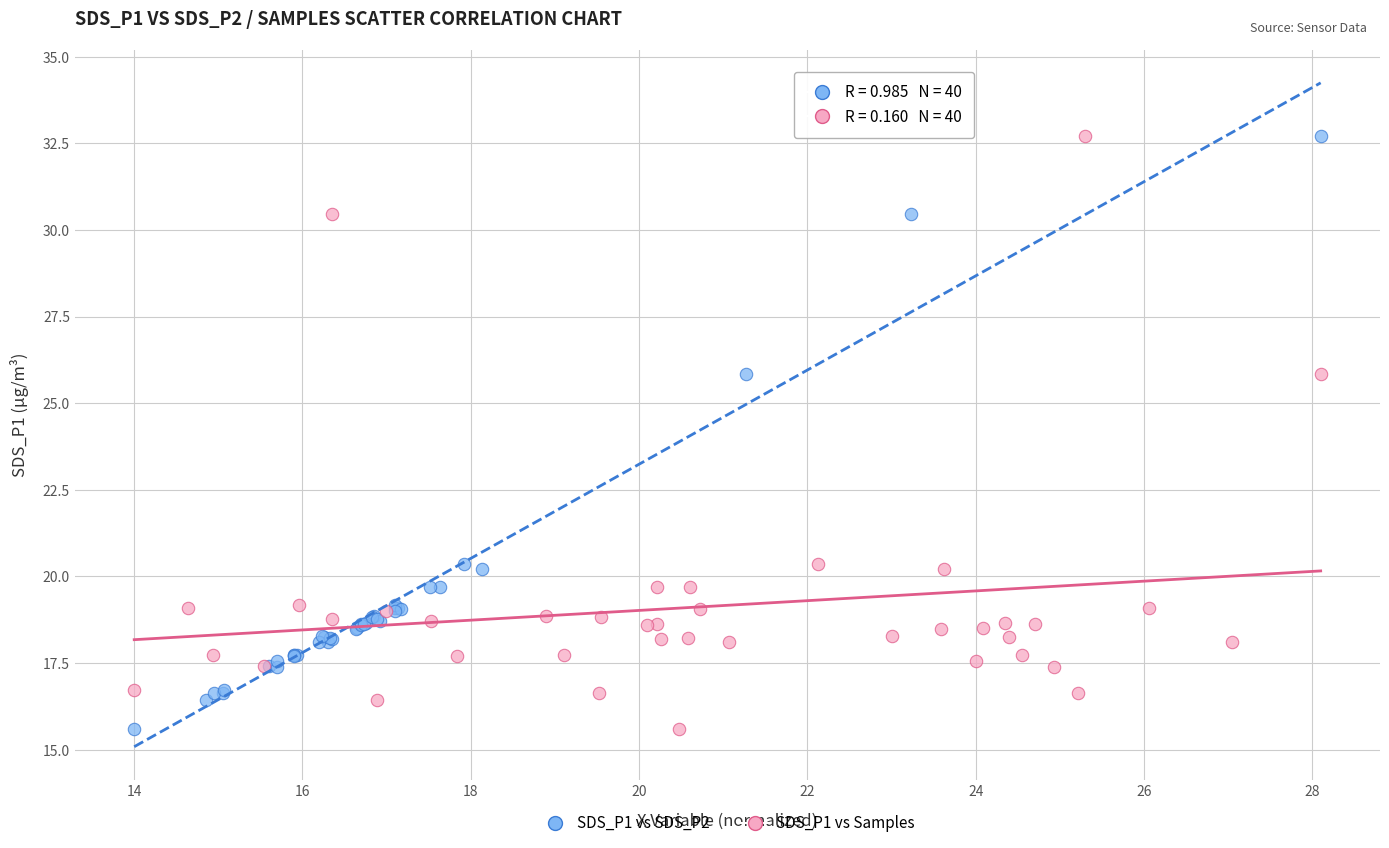

What are all the series names shown in the legend?

SDS_P1 vs SDS_P2, SDS_P1 vs Samples